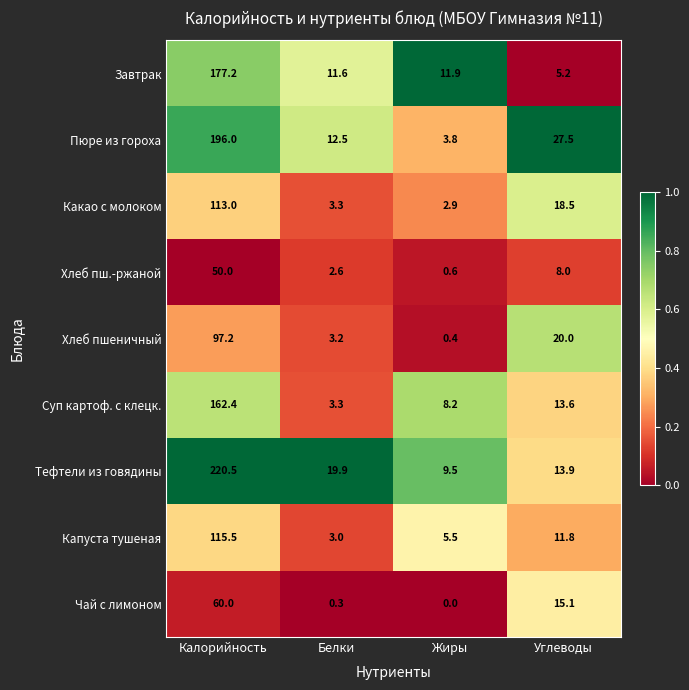

At how many categories does at least one series exceed 0?

4